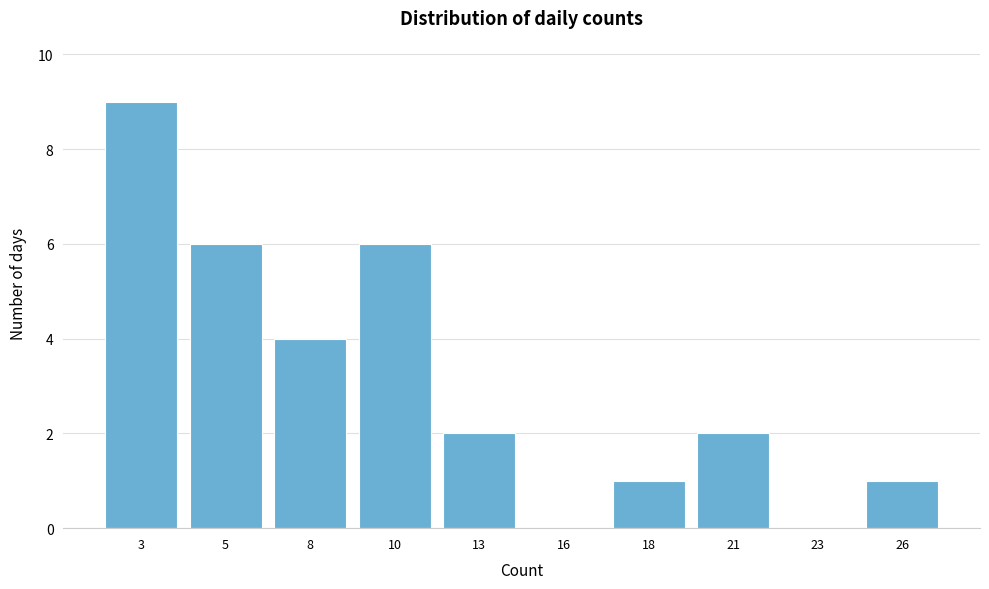

Reading left to right, list all the values displayed in this chart.

3=9	5=6	8=4	10=6	13=2	16=0	18=1	21=2	23=0	26=1